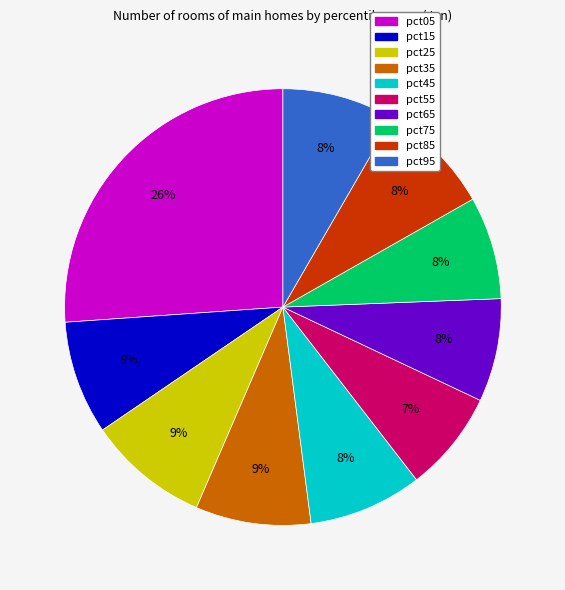

What is the largest slice in the pie chart?

pct05